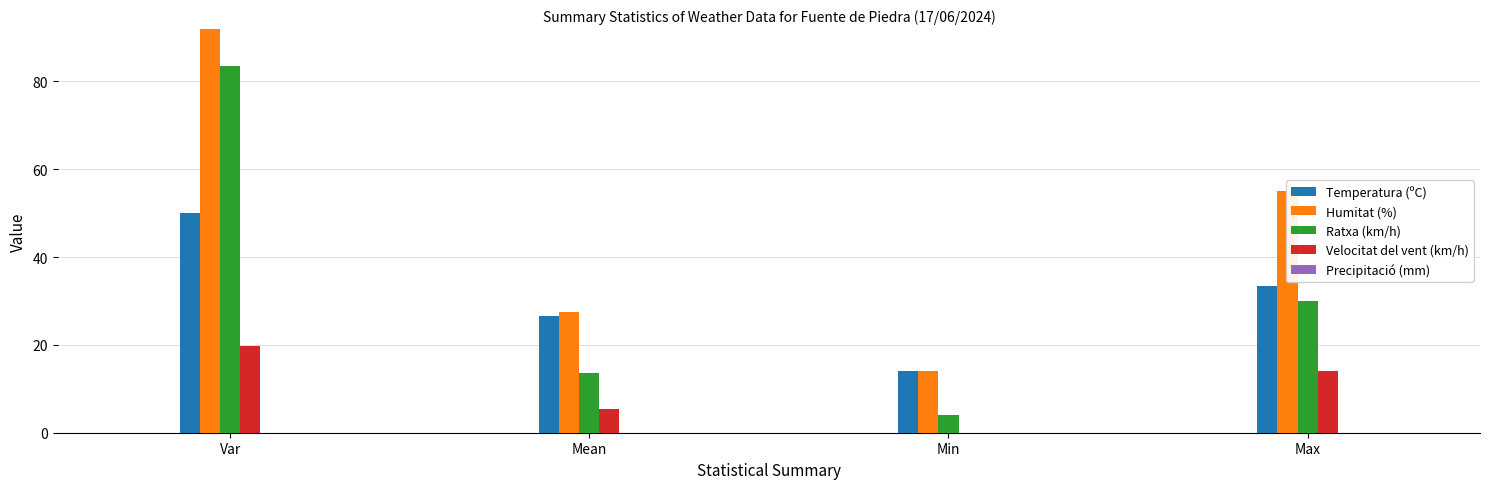

What is the difference between the highest and lowest values at Mean?

27.4